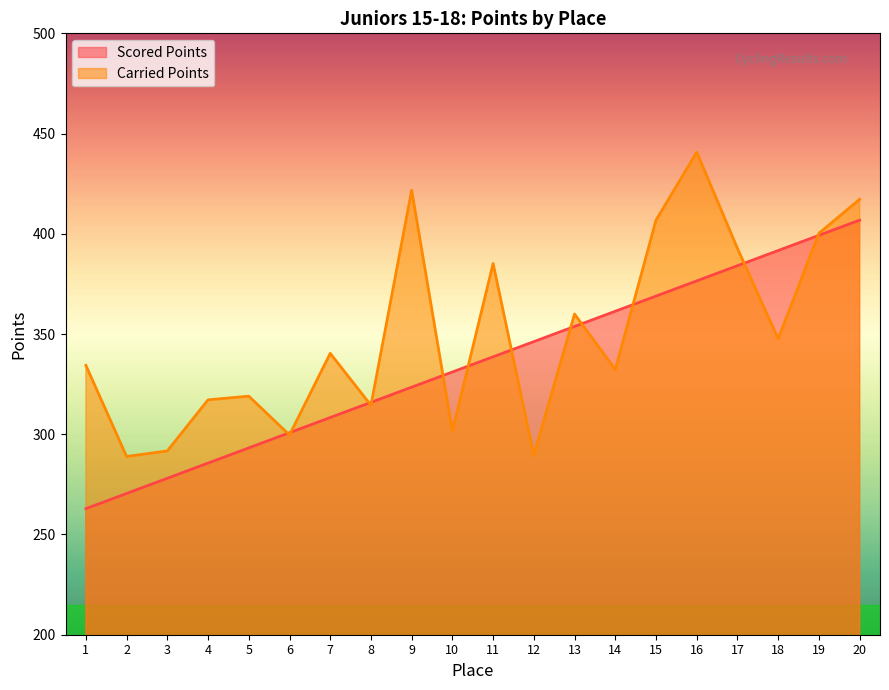

What is the lowest value of the Carried Points series?

288.9